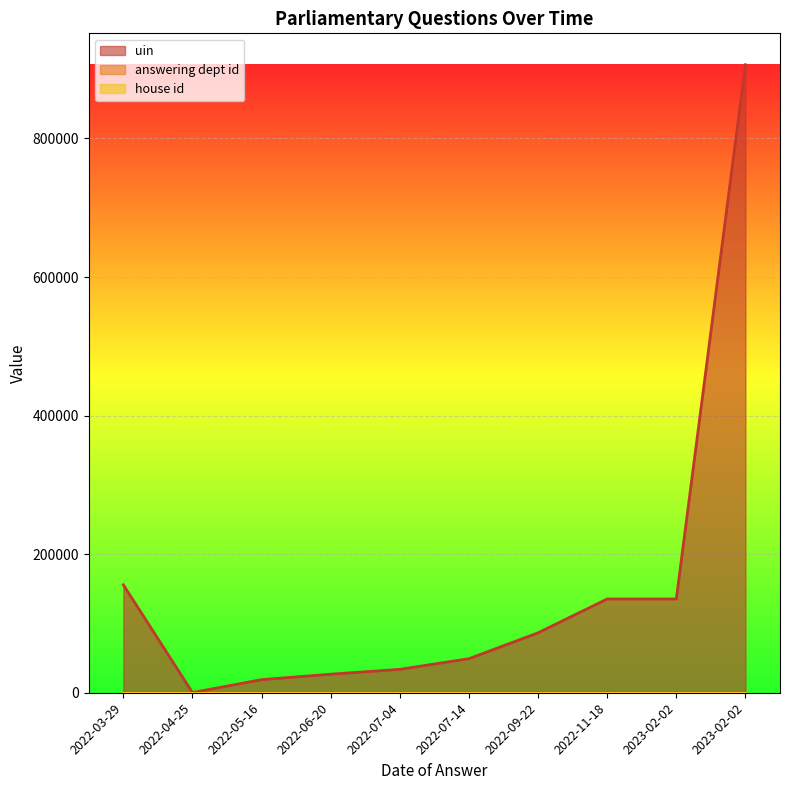

Which category has the highest value across all series?

2023-02-02